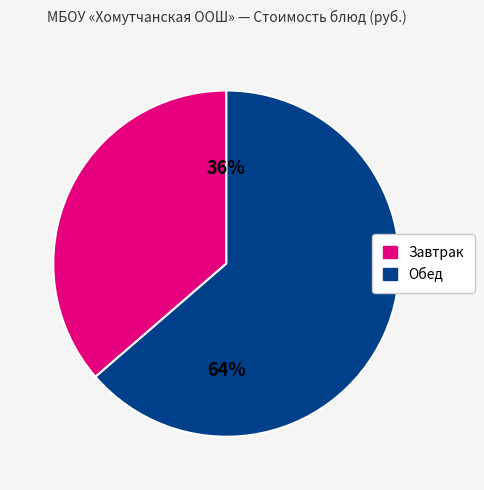

Approximately how many times larger is the value at Обед compared to Завтрак?

1.8